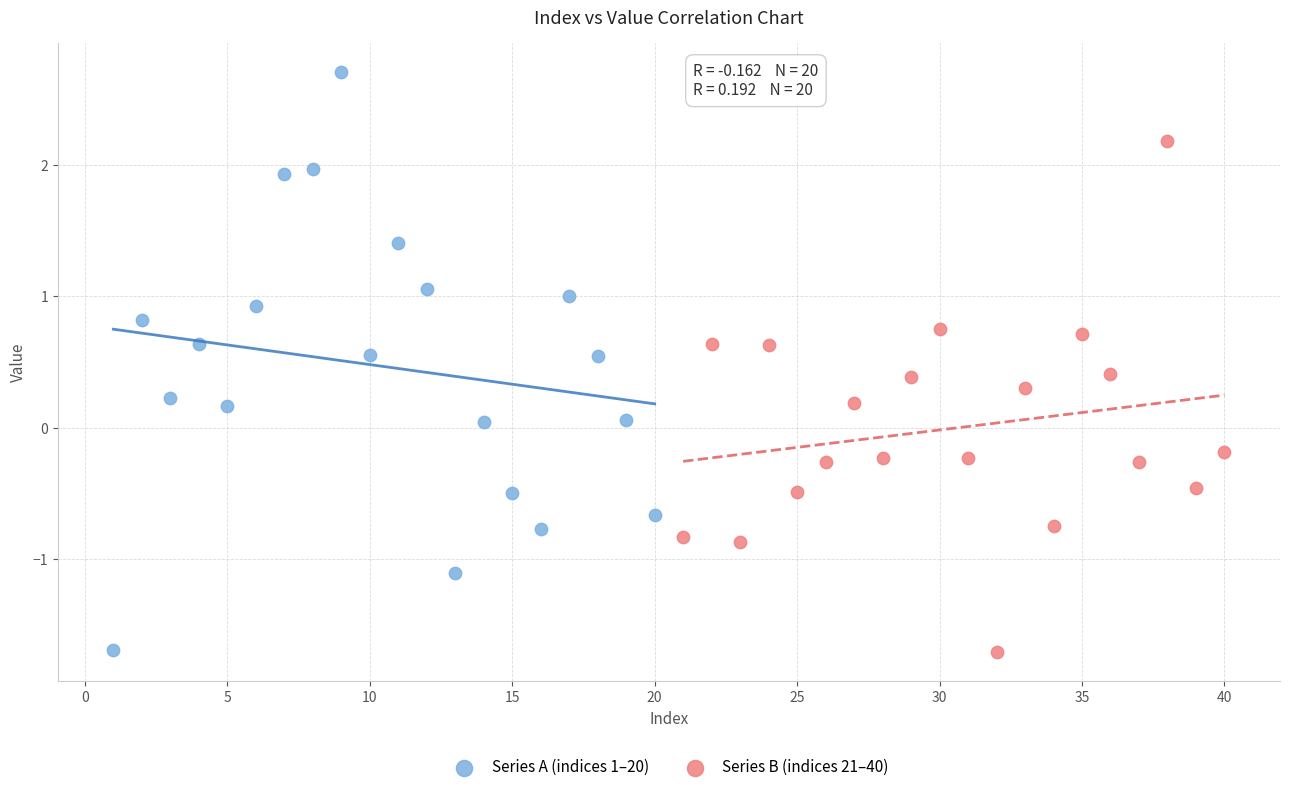

What are all the series names shown in the legend?

Series A (indices 1–20), Series B (indices 21–40)